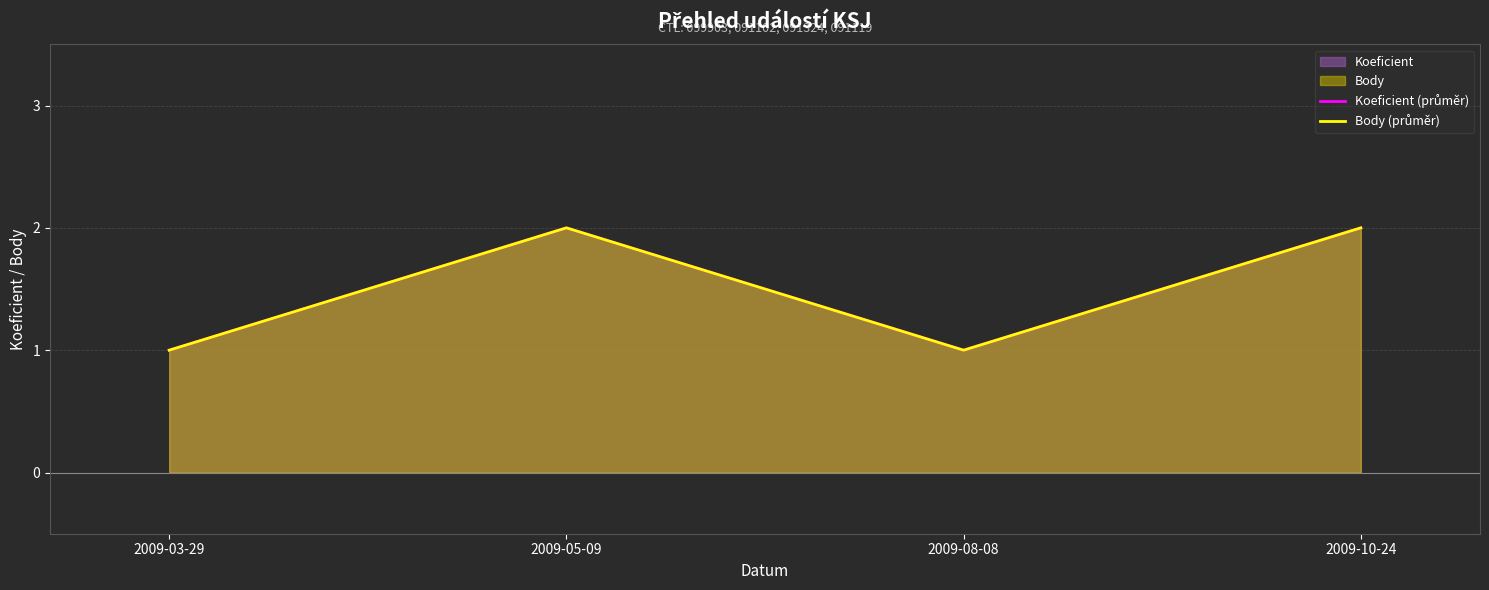

Count the number of categories in the chart.

4